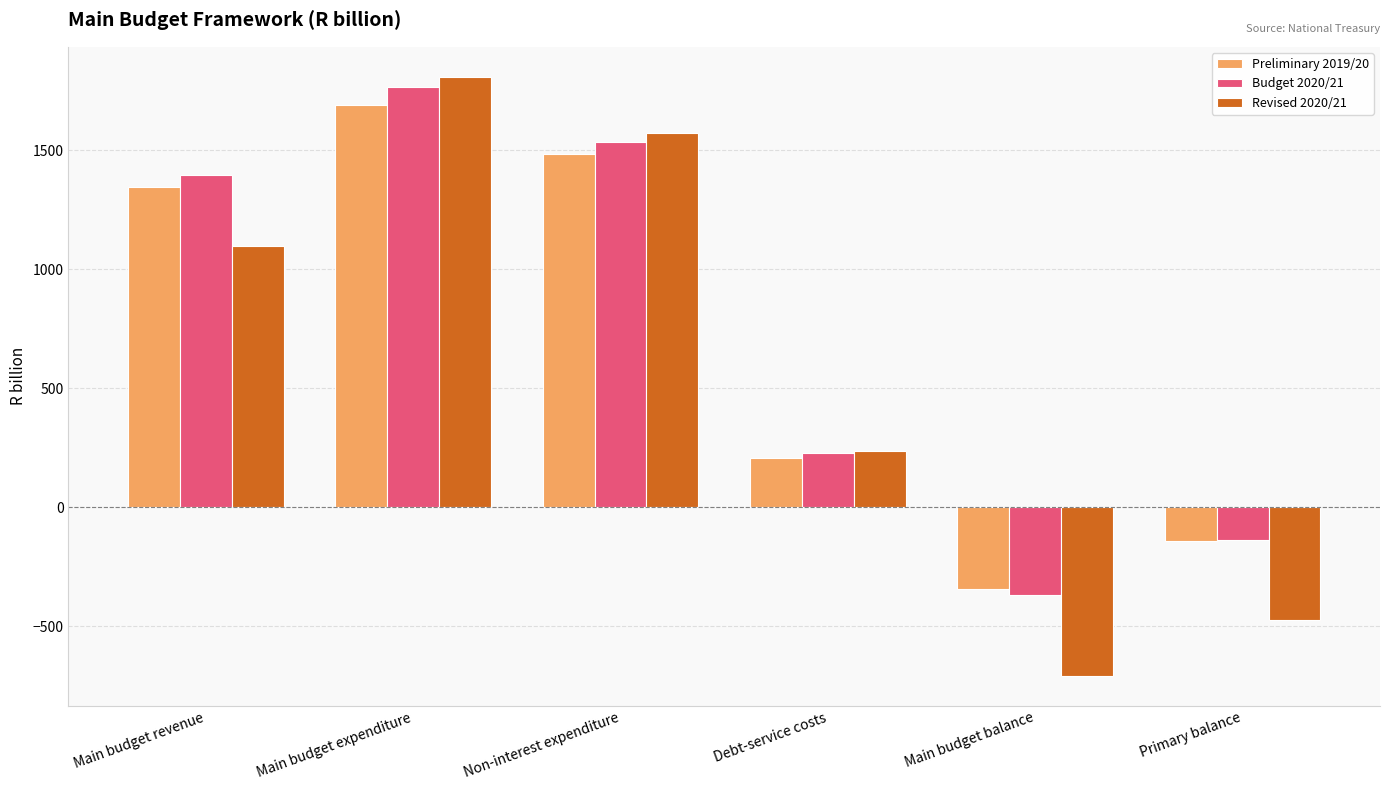

Reading left to right, list all the values displayed in this chart.

Preliminary 2019/20: Main budget revenue=1345.3	Main budget expenditure=1690.6	Non-interest expenditure=1485.8	Debt-service costs=204.8	Main budget balance=-345.3	Primary balance=-140.5
Budget 2020/21: Main budget revenue=1398.0	Main budget expenditure=1766.0	Non-interest expenditure=1536.7	Debt-service costs=229.3	Main budget balance=-368.0	Primary balance=-138.7
Revised 2020/21: Main budget revenue=1099.5	Main budget expenditure=1809.2	Non-interest expenditure=1572.7	Debt-service costs=236.4	Main budget balance=-709.7	Primary balance=-473.2